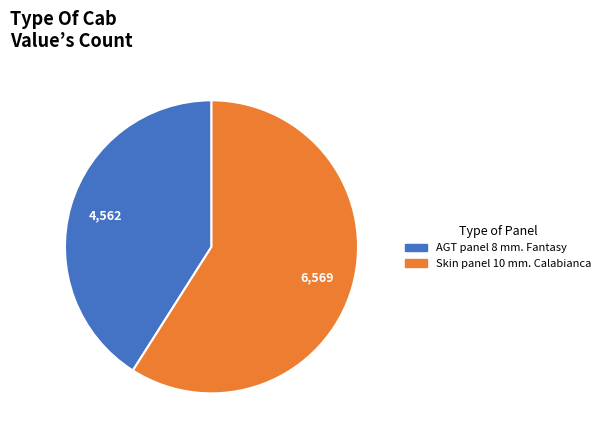

What is the smallest slice in the pie chart?

AGT panel 8 mm. Fantasy